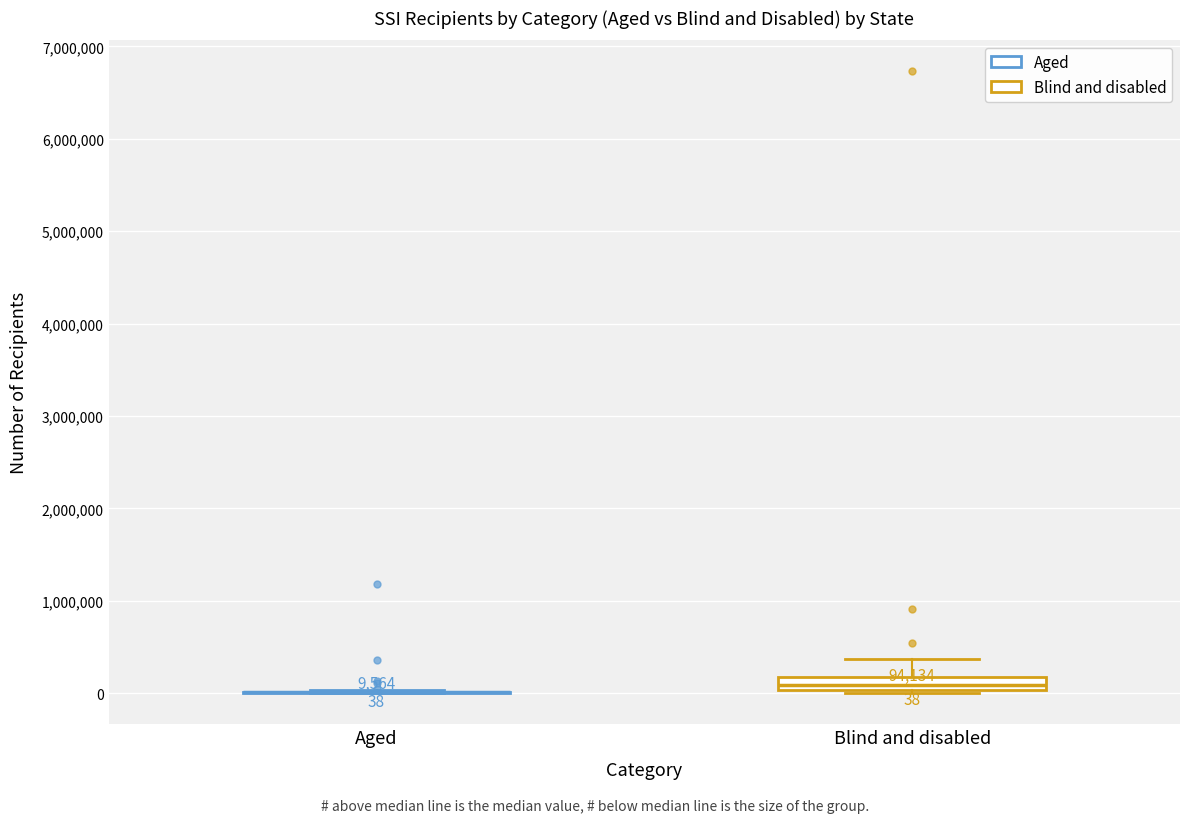

Which box is the tallest, from its lower edge to its upper edge?

Blind and disabled